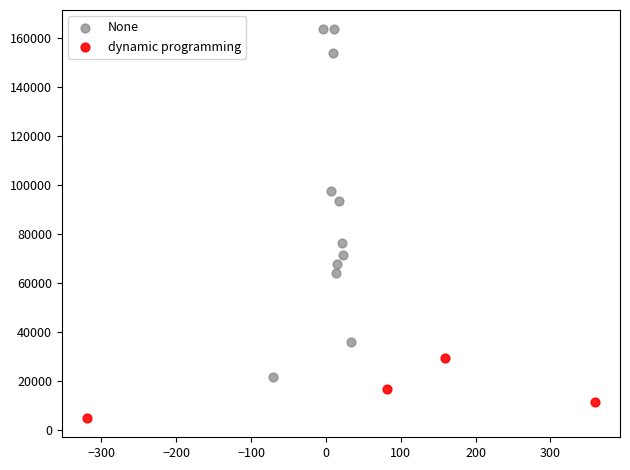

Which series contains the highest Y value?

None